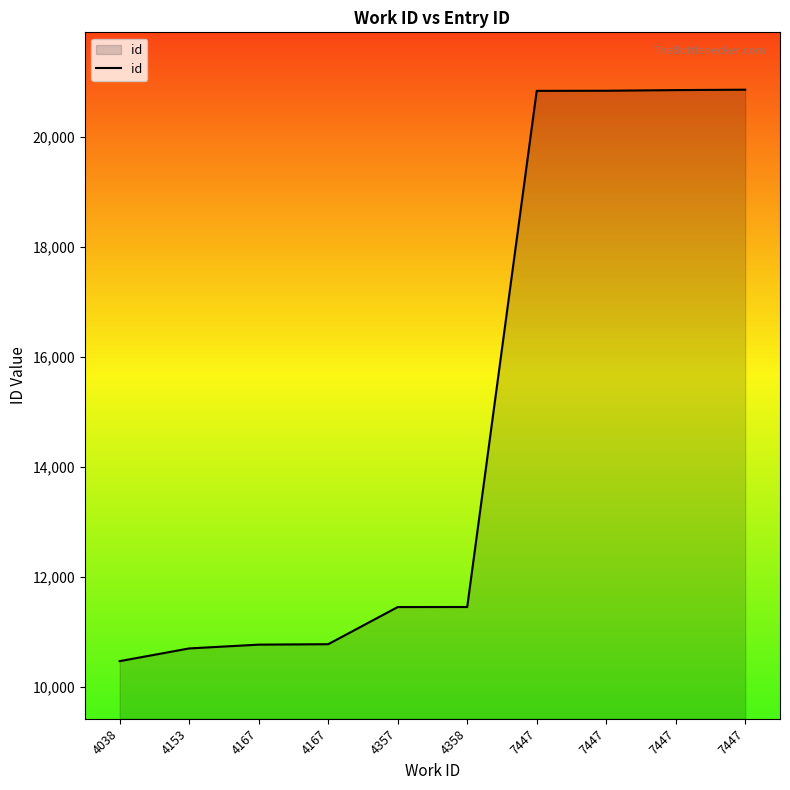

How many lines are shown in the chart?

1